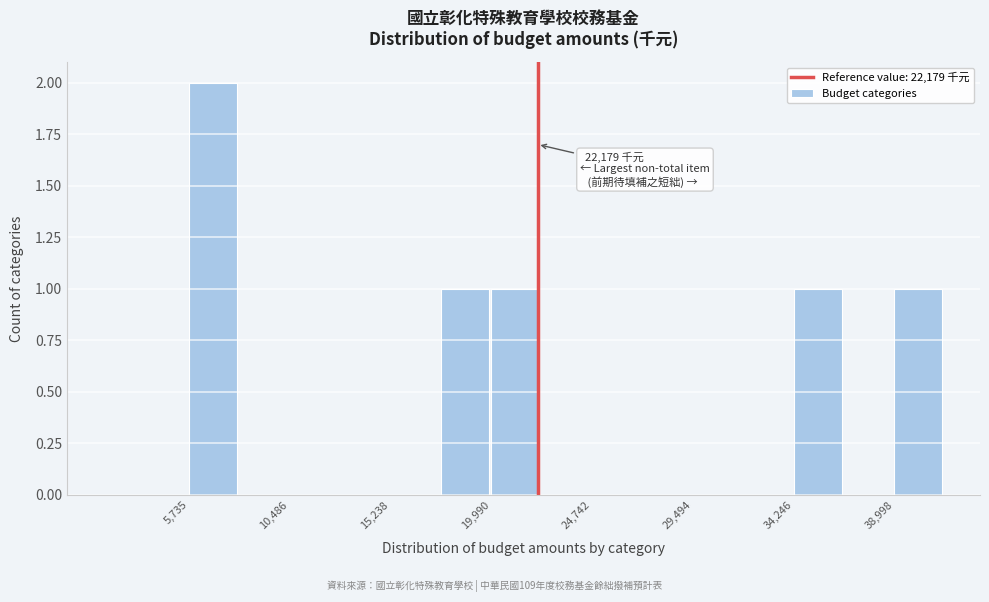

Over which range of the x-axis is the bar tallest?

5500 to 8000